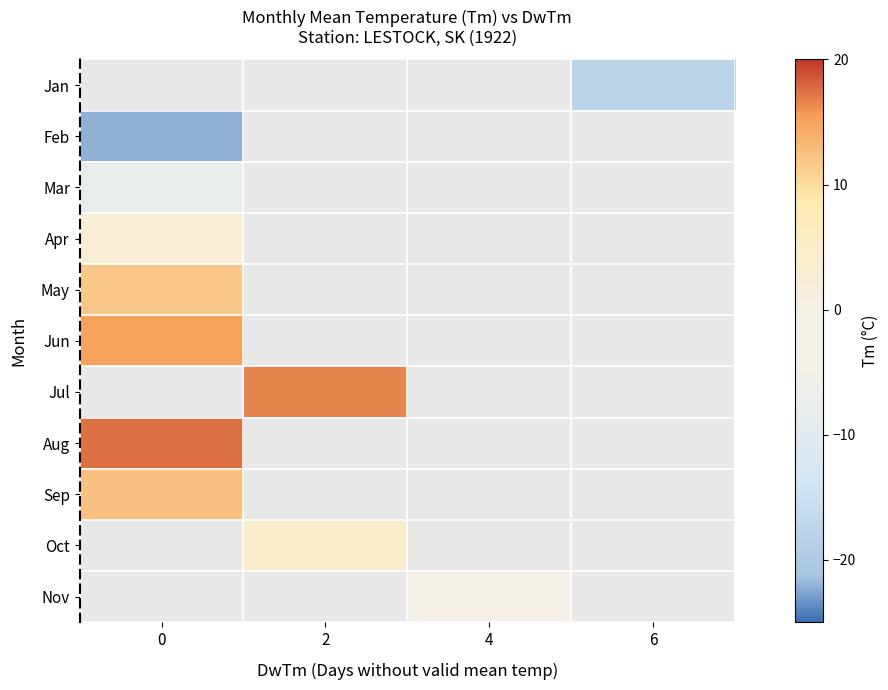

Which has a higher value, 6 or 4?

4